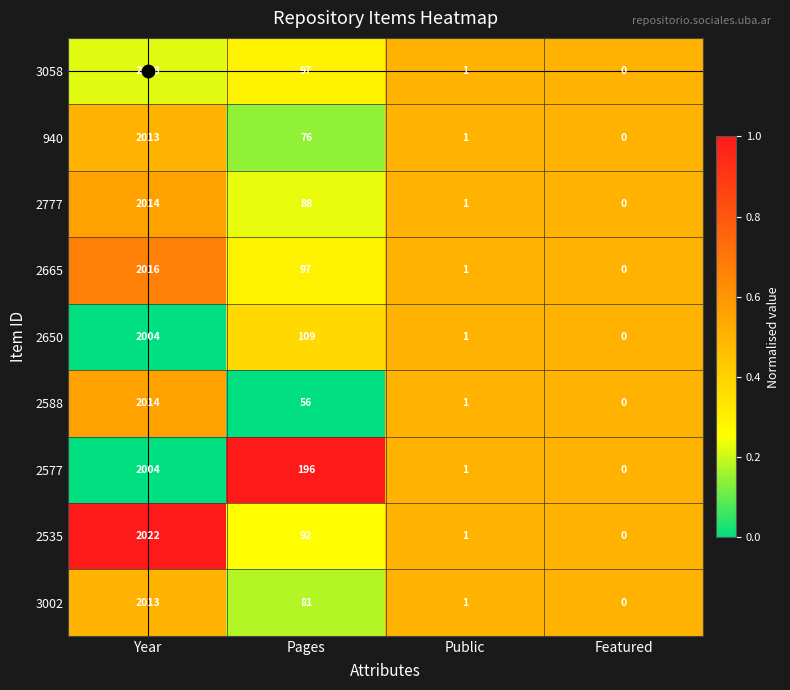

Is it true that 2777 equals 0 at Featured?

True